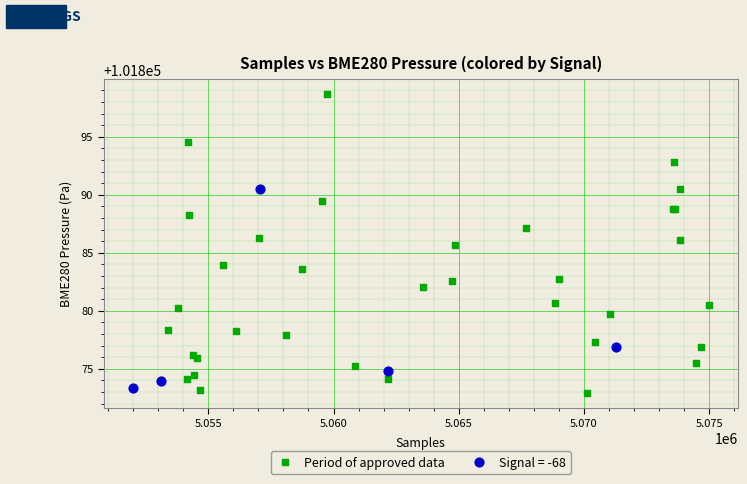

Which series reaches the maximum Y coordinate?

Period of approved data